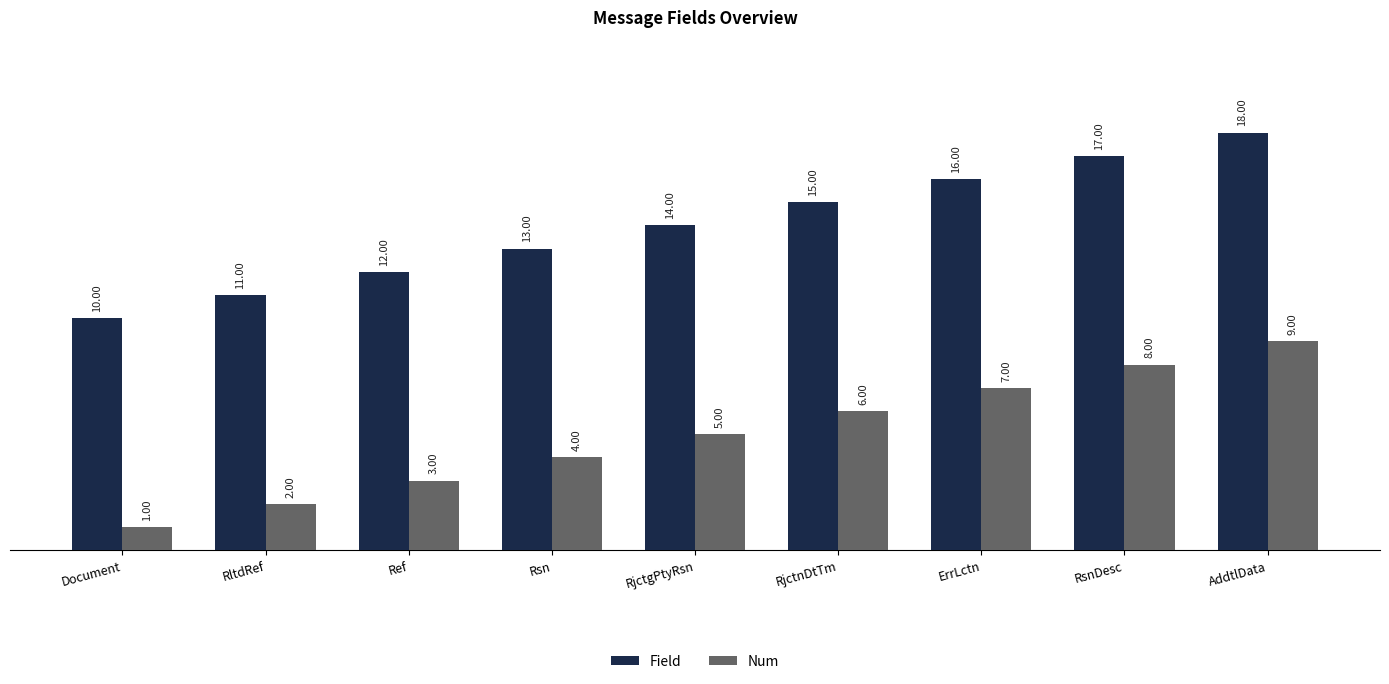

How many Num values are between 3 and 7?

5